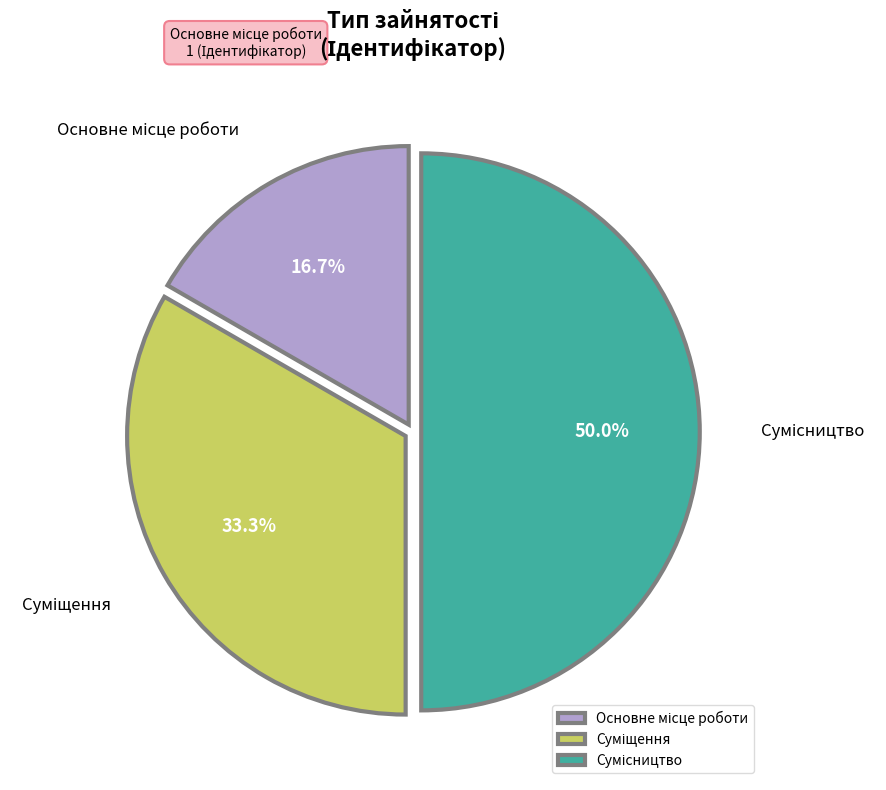

Approximately how many times larger is the value at Суміщення compared to Основне місце роботи?

2.0